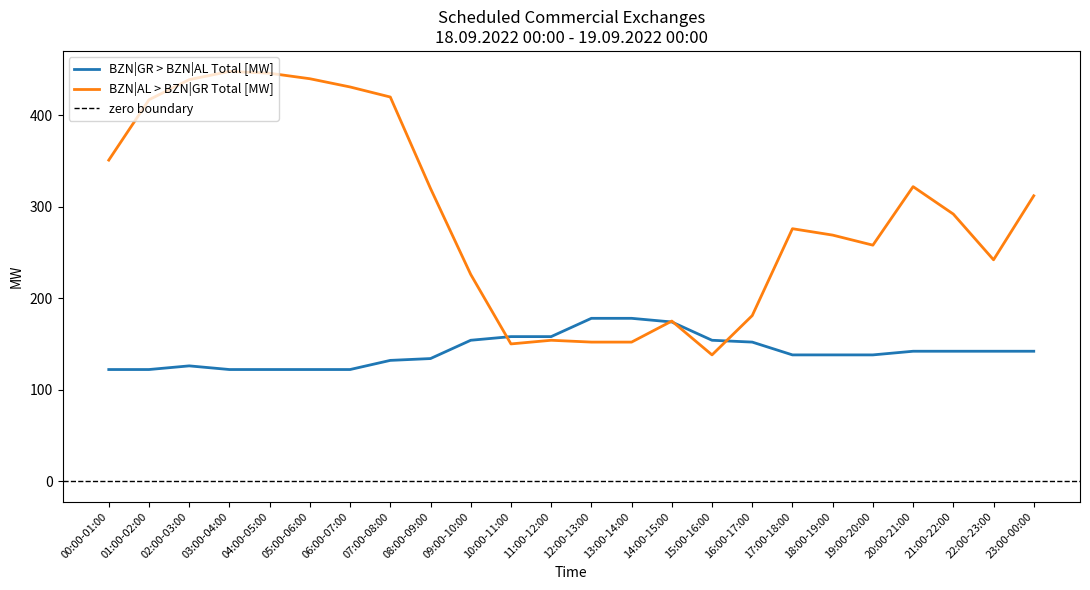

What is the label of the 22nd point from the left?

21:00-22:00